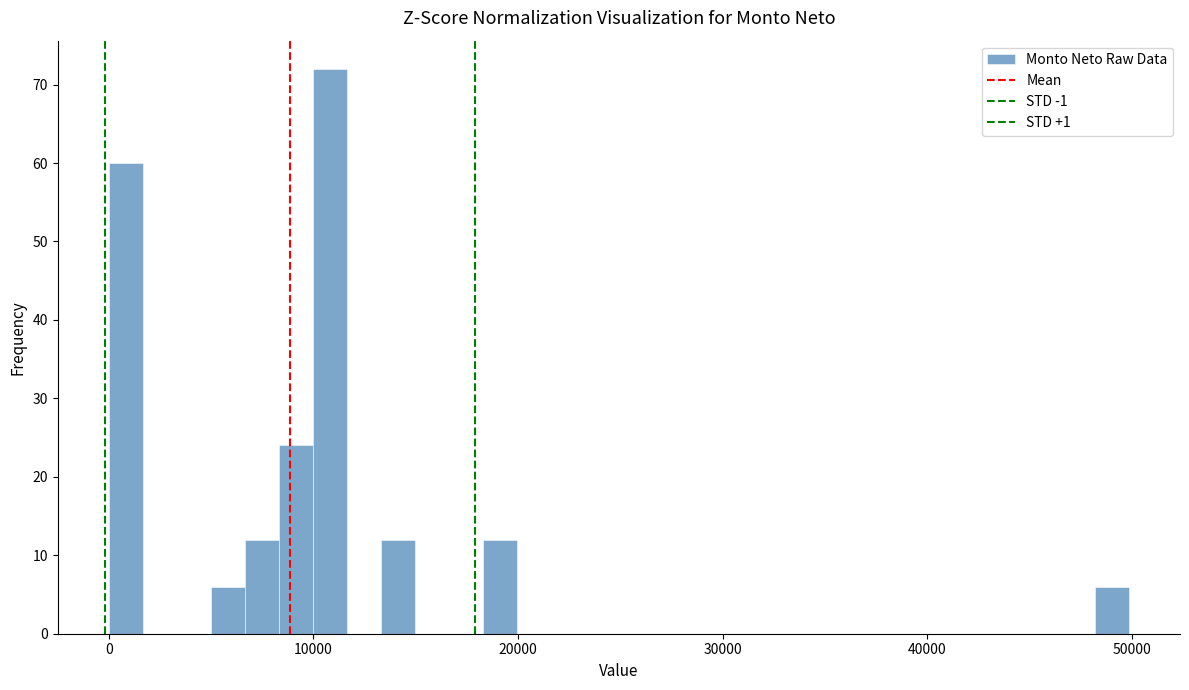

Read against the x-axis, roughly where is the centre of the tallest bar?

11000